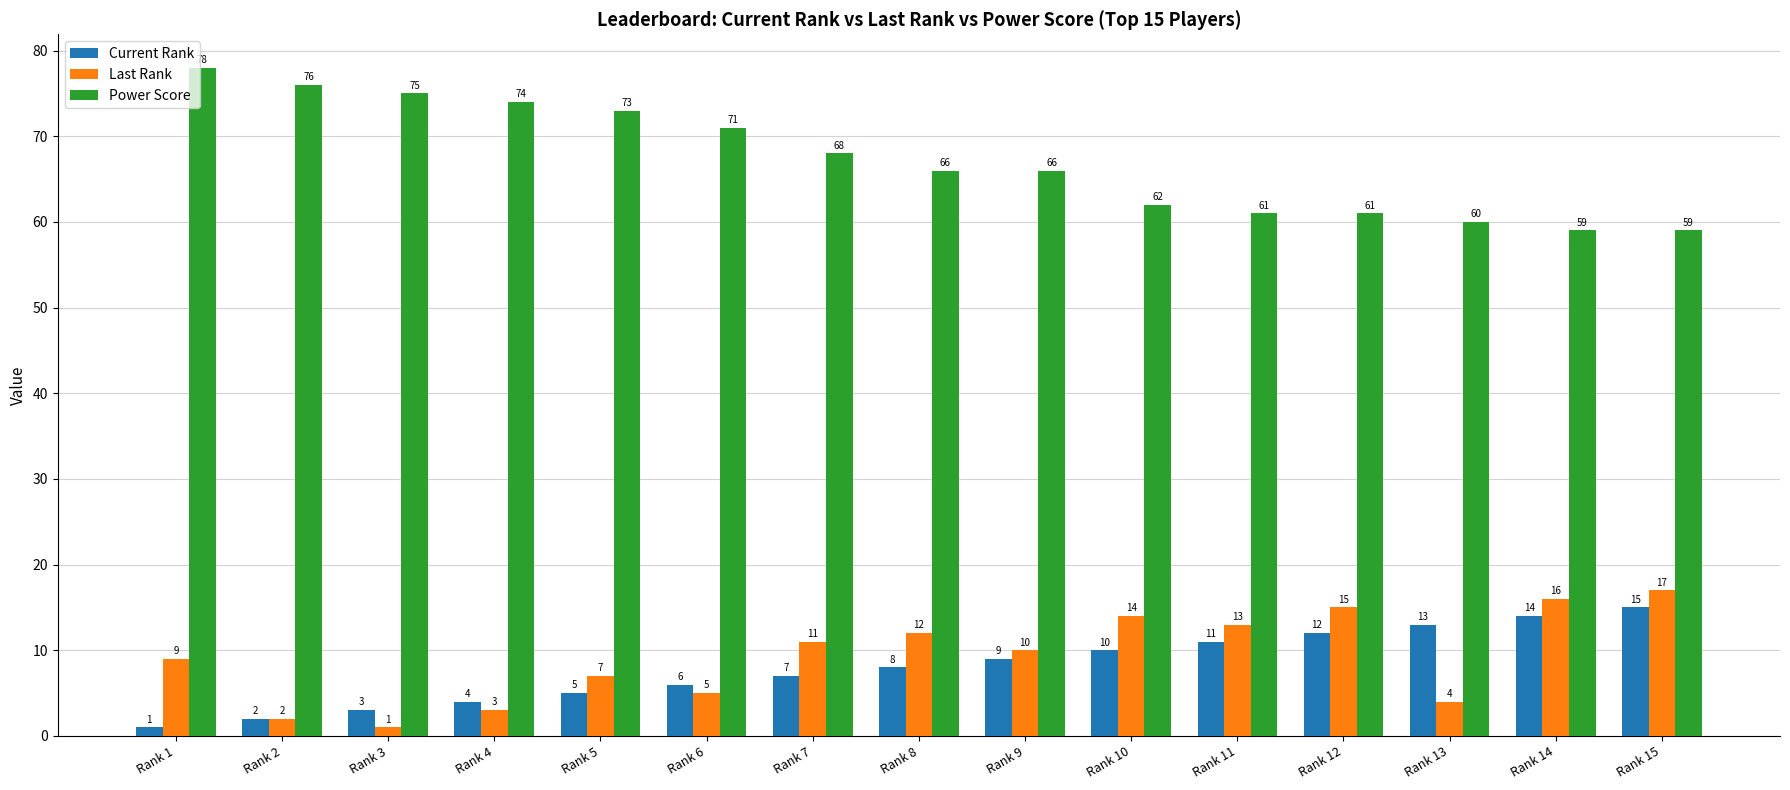

List the labels in order of Current Rank value, smallest first.

Rank 1, Rank 2, Rank 3, Rank 4, Rank 5, Rank 6, Rank 7, Rank 8, Rank 9, Rank 10, Rank 11, Rank 12, Rank 13, Rank 14, Rank 15